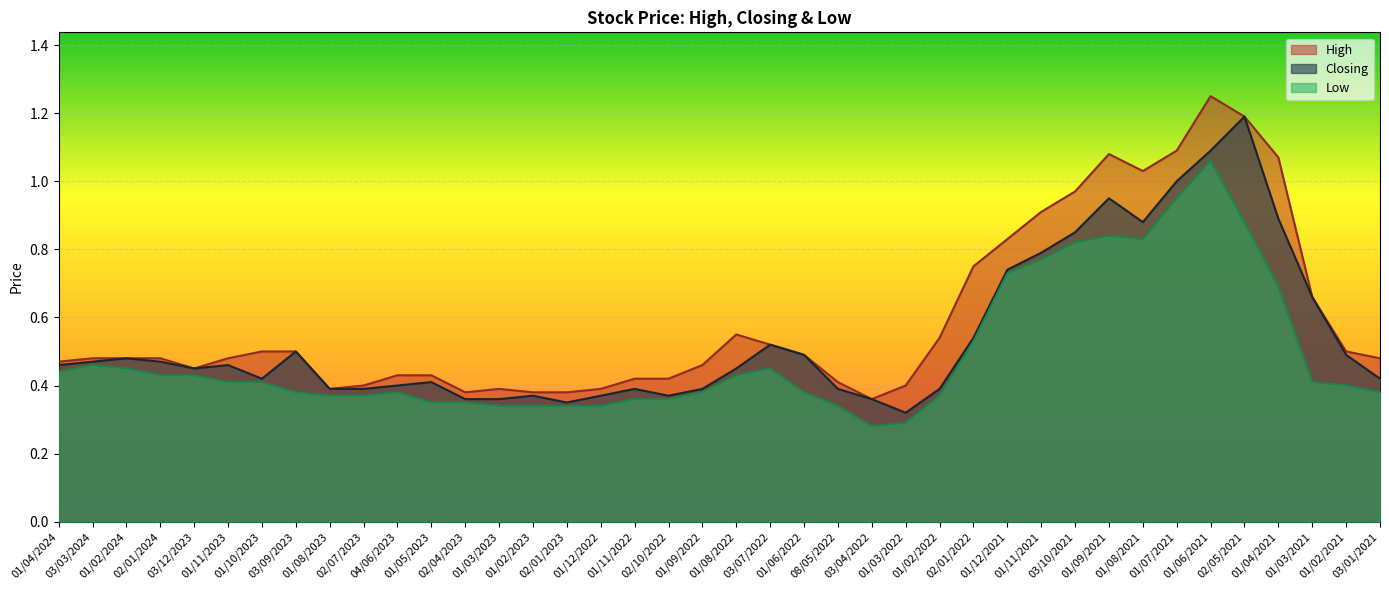

List the labels in order of Closing value, largest first.

02/05/2021, 01/06/2021, 01/07/2021, 01/09/2021, 01/04/2021, 01/08/2021, 03/10/2021, 01/11/2021, 01/12/2021, 01/03/2021, 02/01/2022, 03/07/2022, 03/09/2023, 01/06/2022, 01/02/2021, 01/02/2024, 03/03/2024, 02/01/2024, 01/04/2024, 01/11/2023, 03/12/2023, 01/08/2022, 01/10/2023, 03/01/2021, 01/05/2023, 04/06/2023, 01/08/2023, 02/07/2023, 01/11/2022, 01/09/2022, 08/05/2022, 01/02/2022, 01/02/2023, 01/12/2022, 02/10/2022, 02/04/2023, 01/03/2023, 03/04/2022, 02/01/2023, 01/03/2022